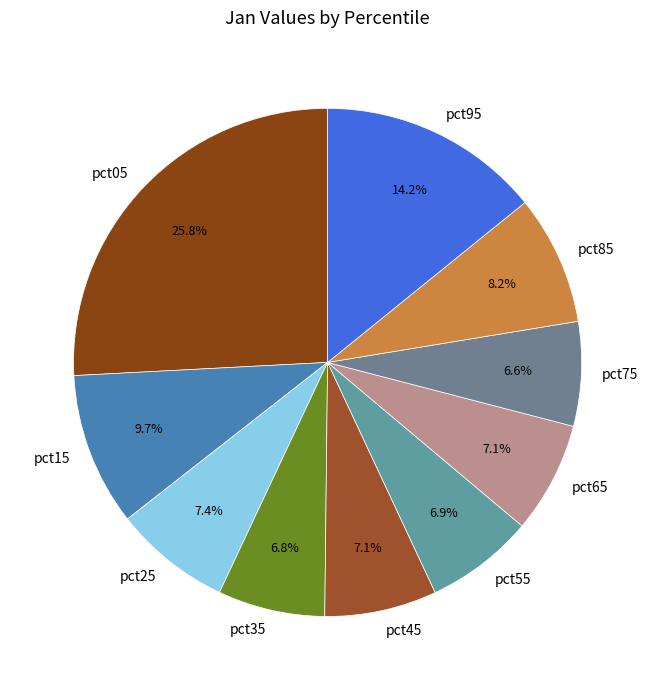

Is the sum of pct15 and pct55 greater than half?

No